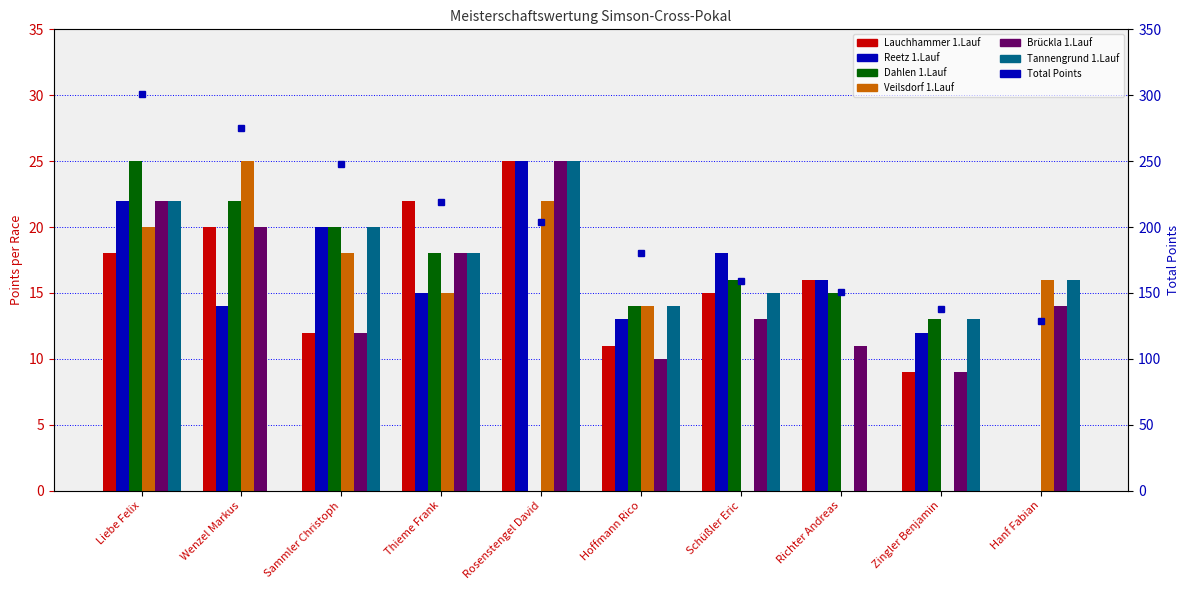

How many values in the Reetz 1.Lauf series are below 16?

5